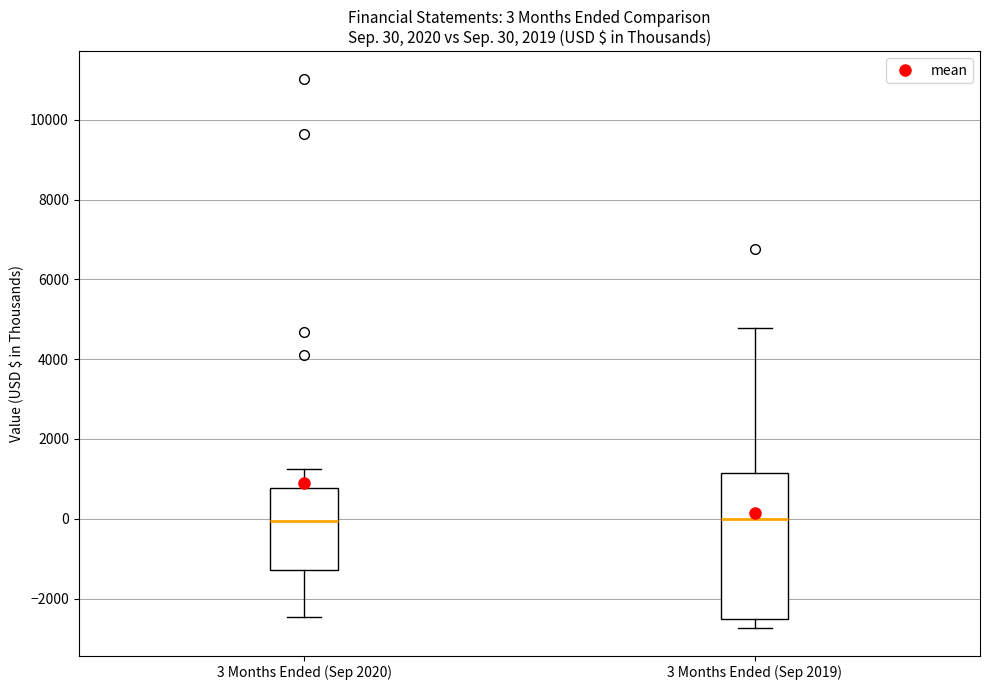

Comparing the boxes themselves (not the whiskers), which one is the tallest?

3 Months Ended (Sep 2019)